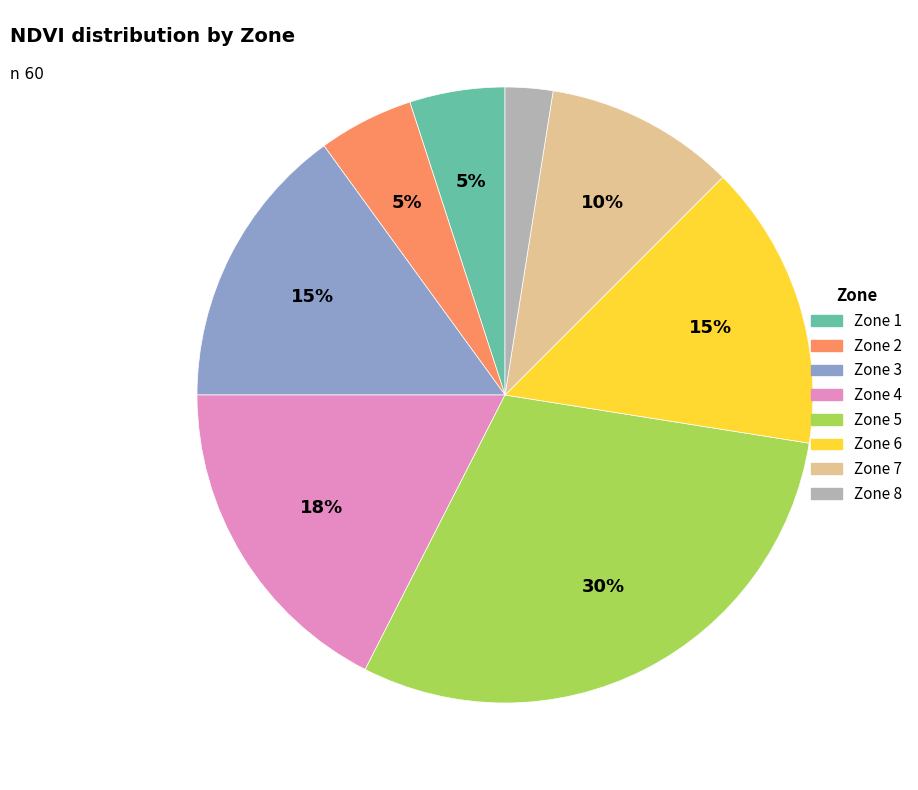

To the nearest percent, what is the average slice percentage?

12%